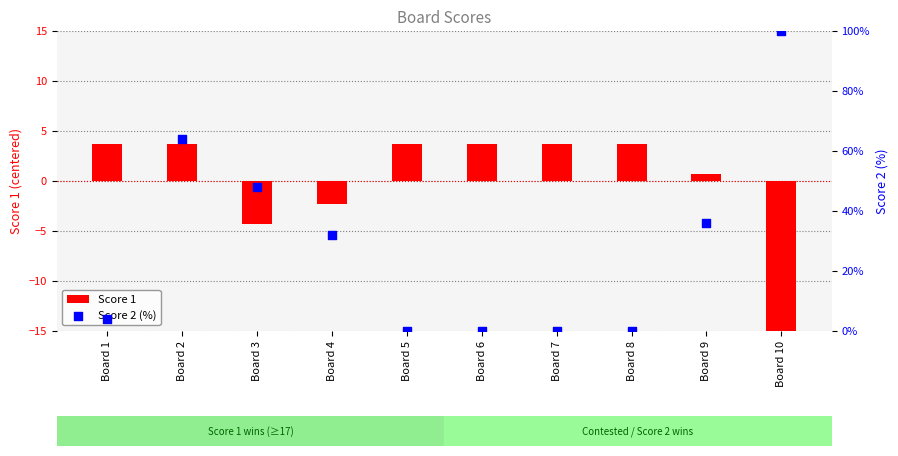

What is the total value across all series at Board 3?

43.7